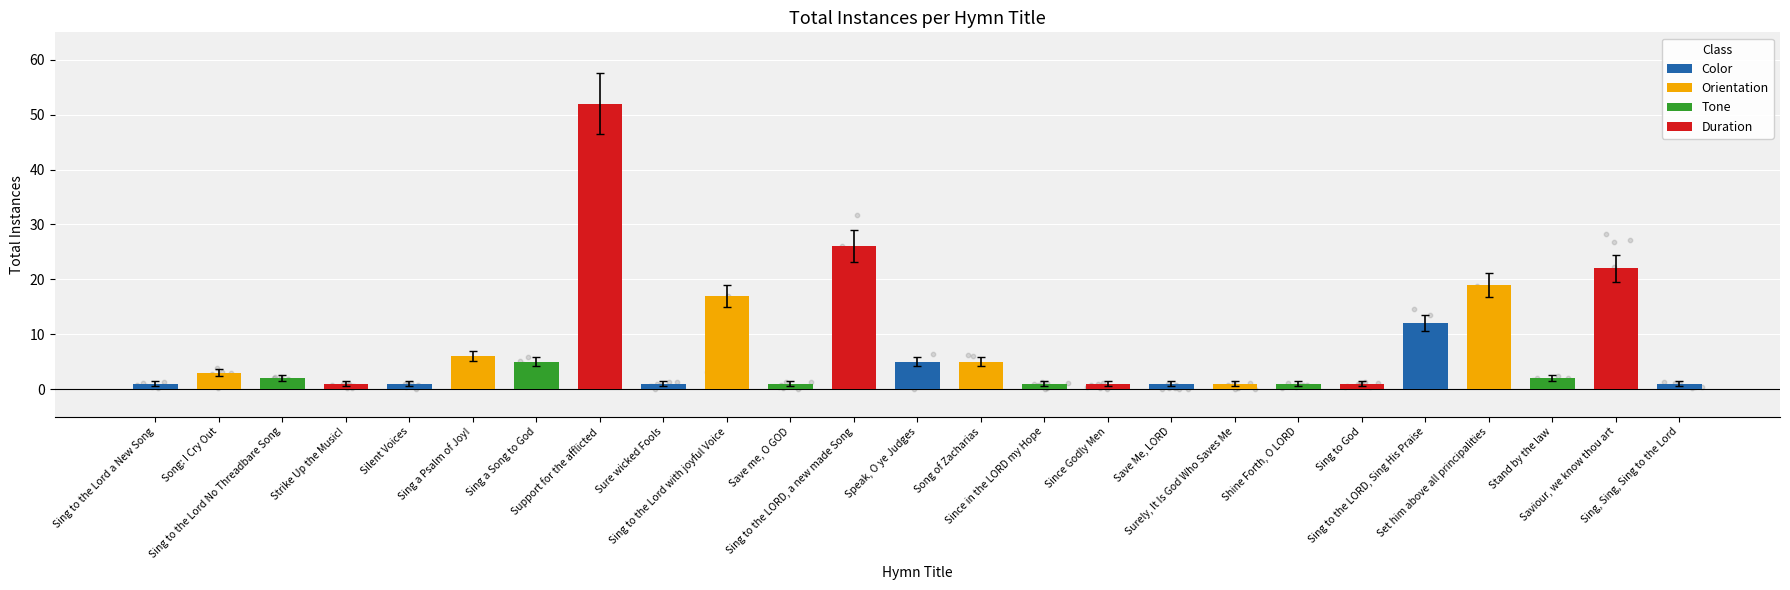

Between Since in the LORD my Hope and Sing to the LORD, a new made Song, which is larger?

Sing to the LORD, a new made Song